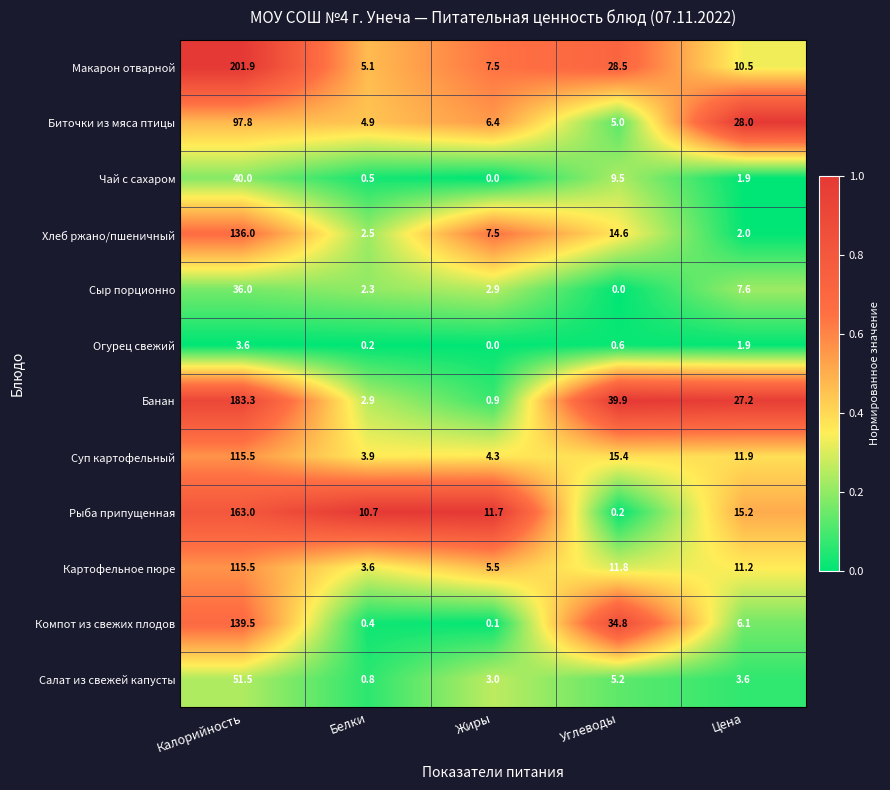

Is it true that Компот из свежих плодов equals 6.1 at Цена?

True